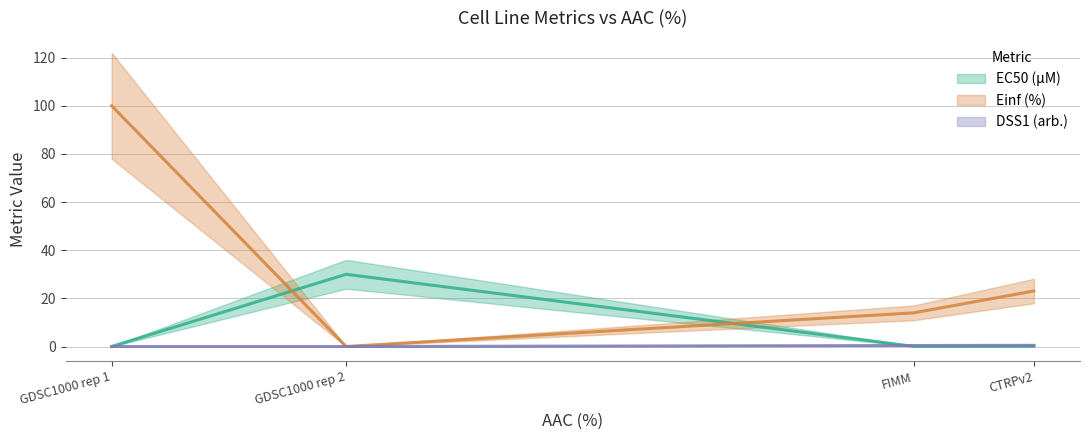

What is the label of the 1st point from the right?

CTRPv2